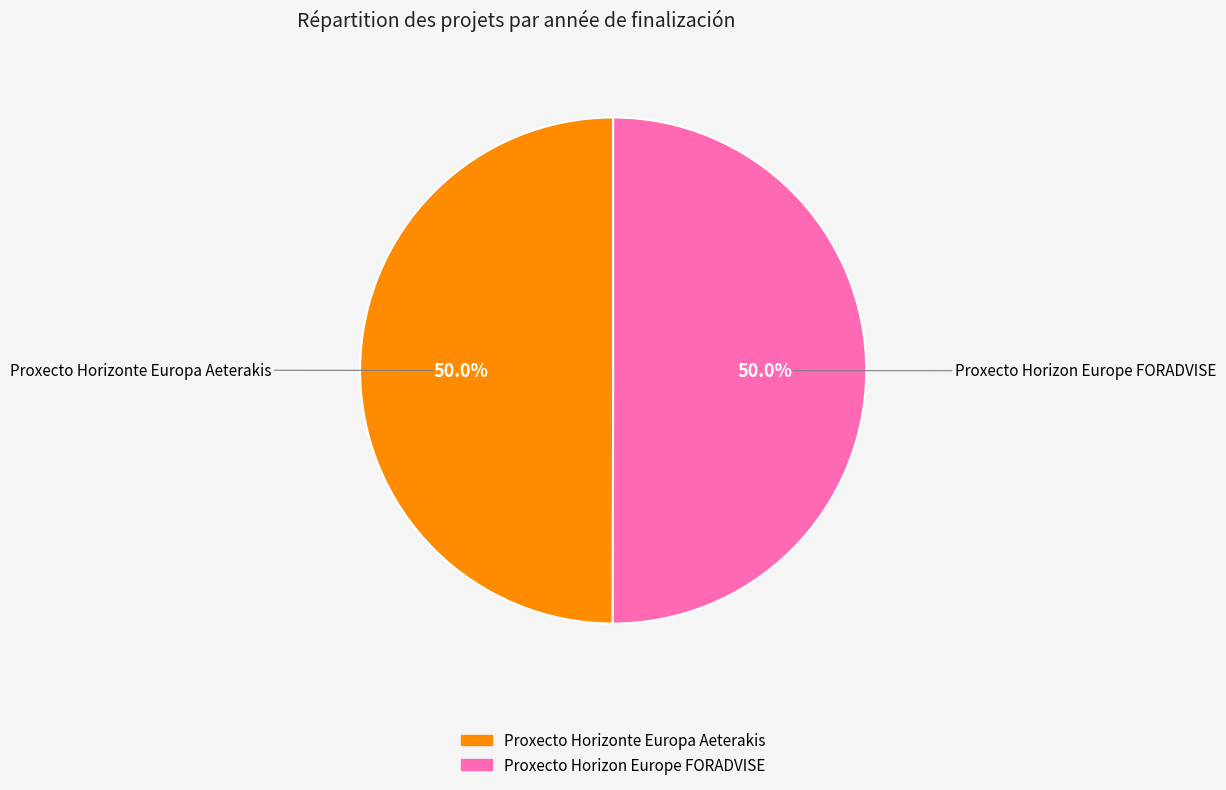

How many segments does this pie chart have?

2